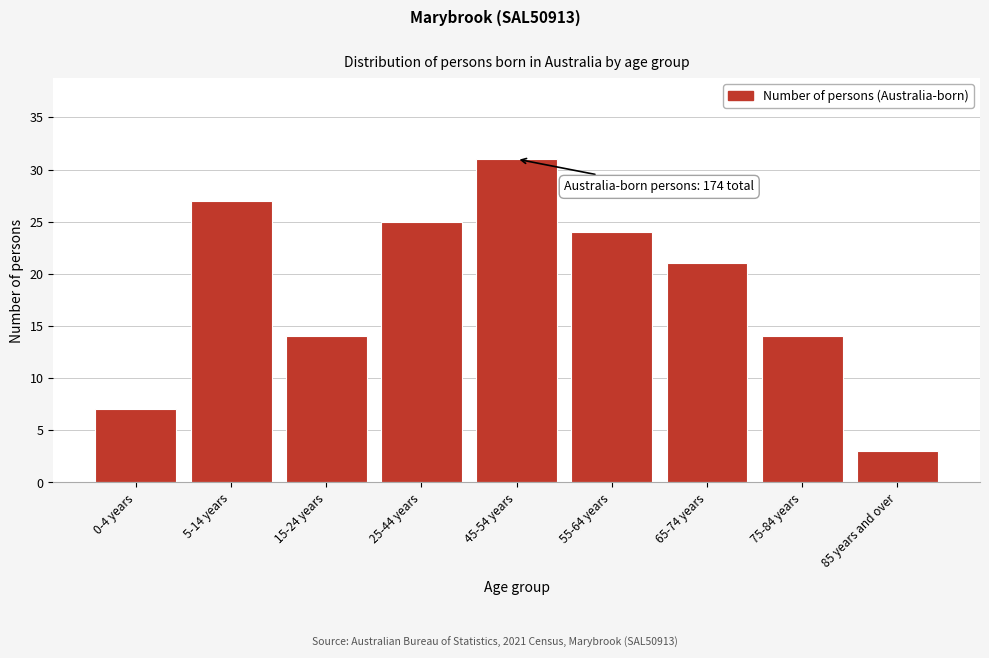

Reading right to left, list all the values displayed in this chart.

3	14	21	24	31	25	14	27	7